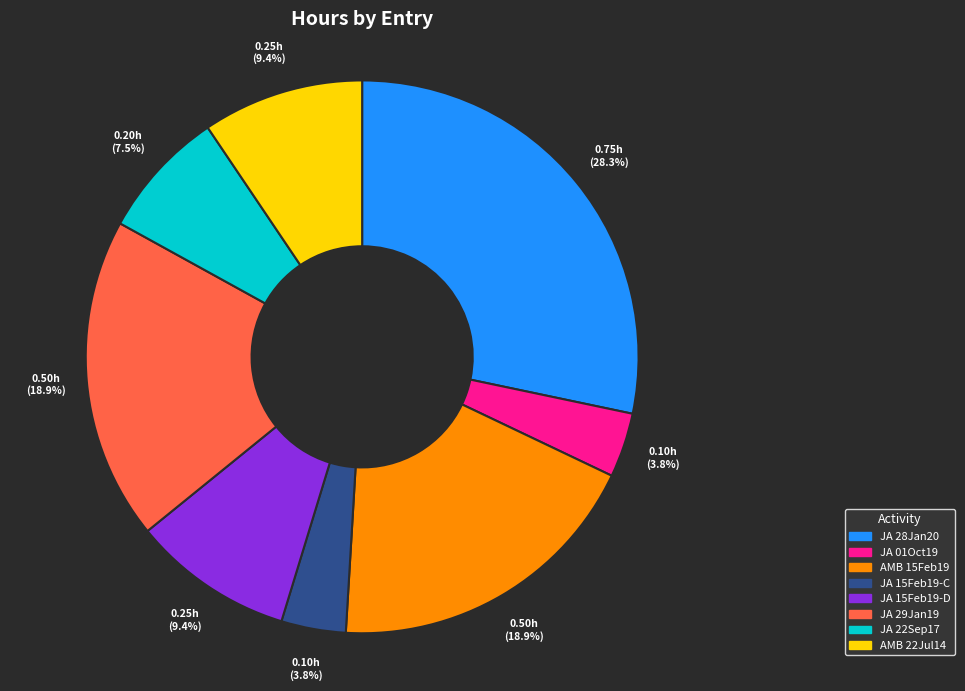

Does any single category account for the majority?

No